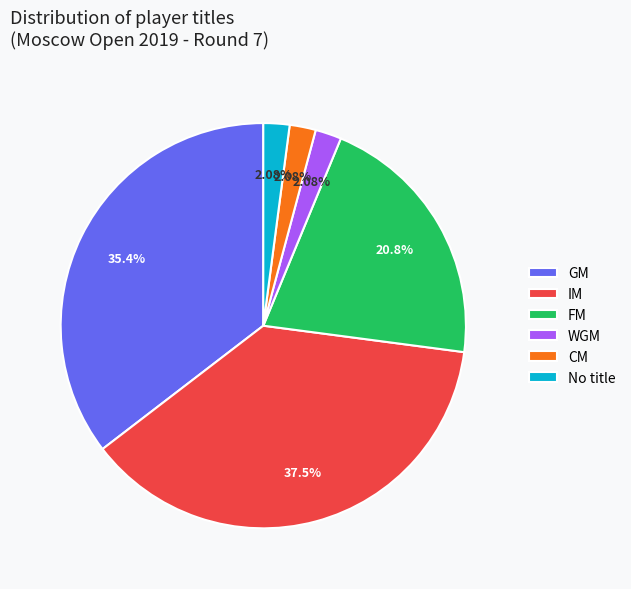

To the nearest percent, what is the average slice percentage?

17%